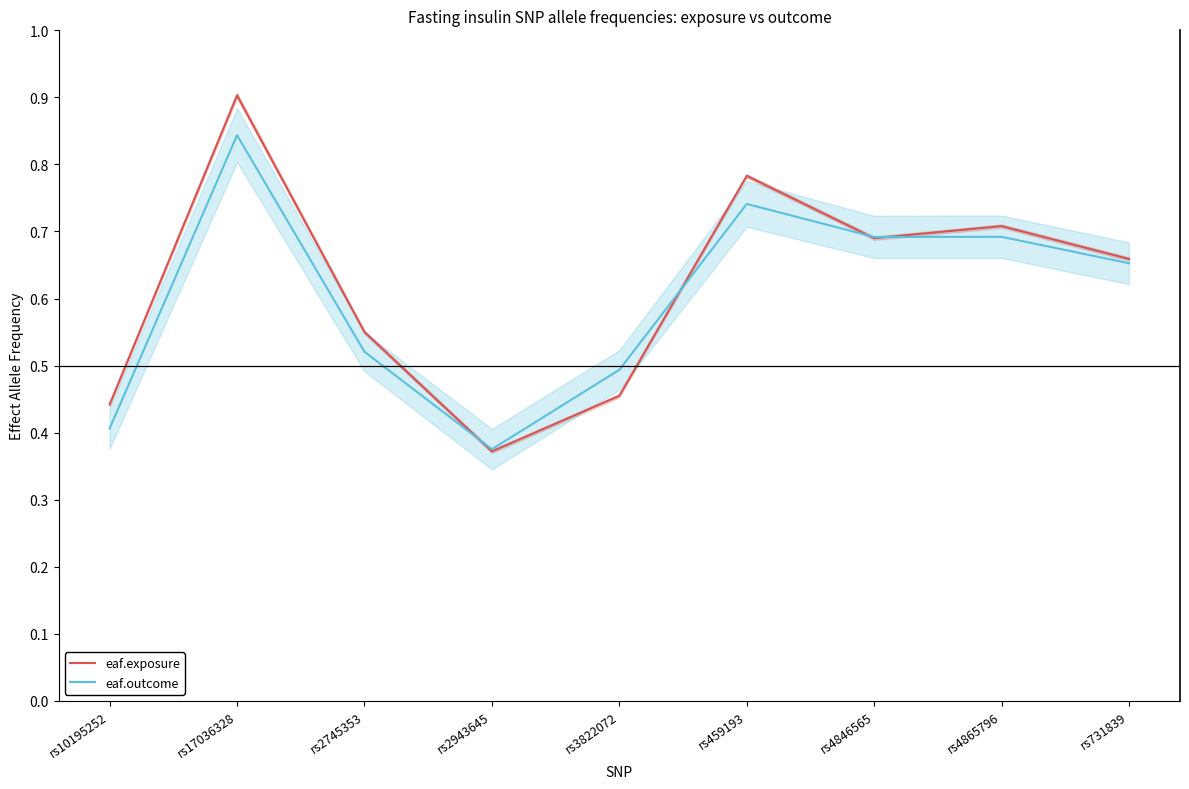

Which series has the largest total across all categories?

eaf.exposure